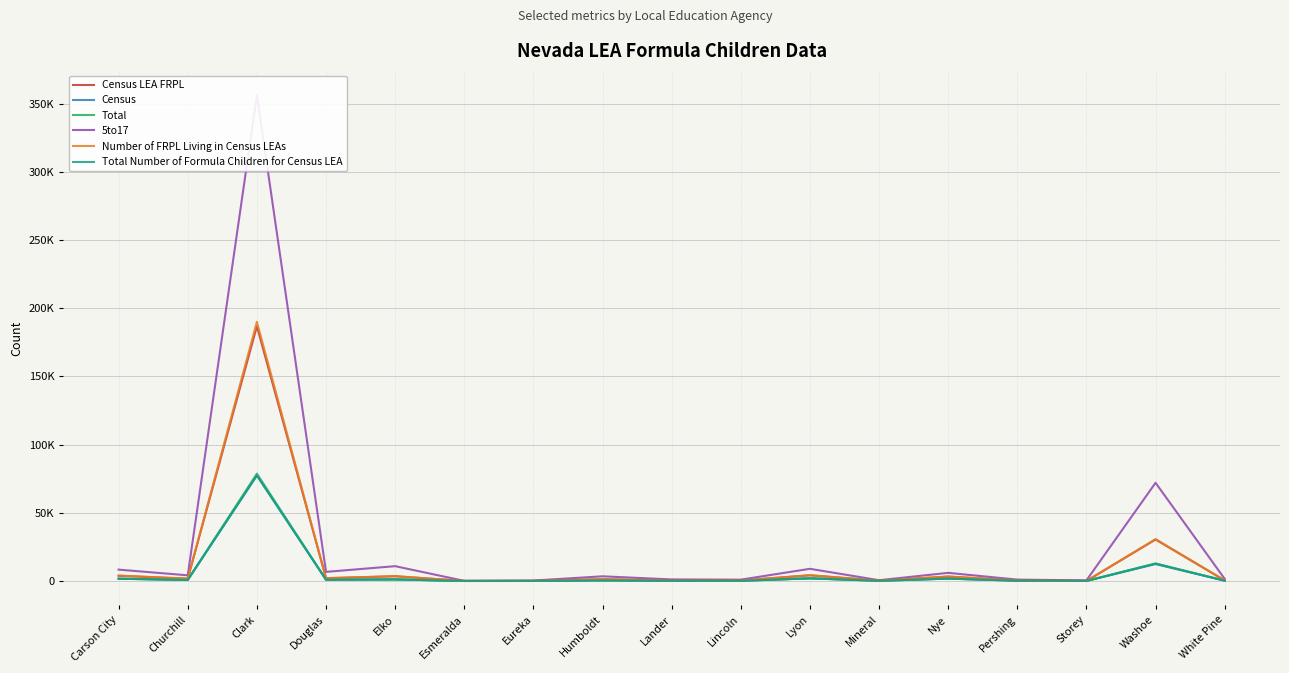

Which series has the widest spread of values?

5to17